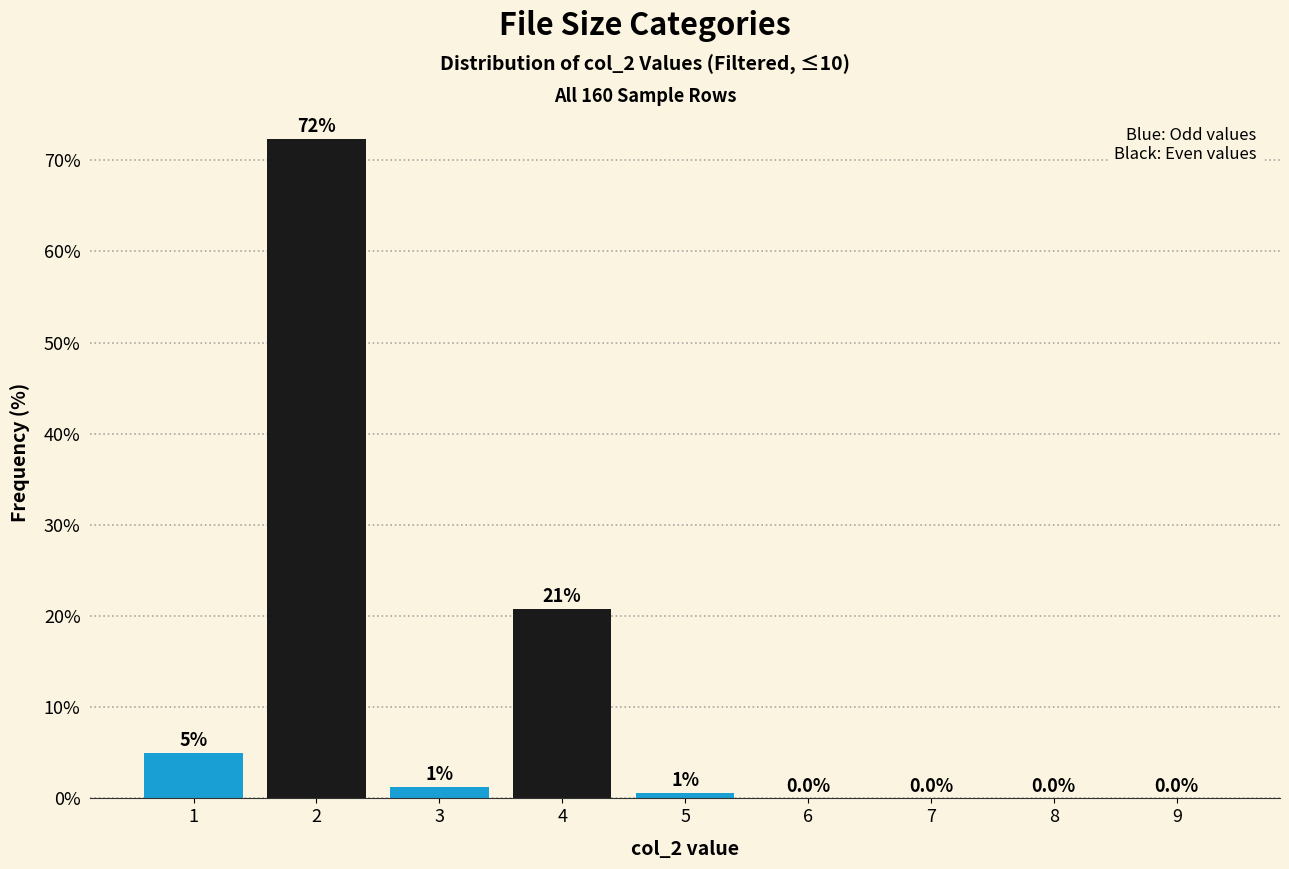

Where is the data nearest to the value 36?

4